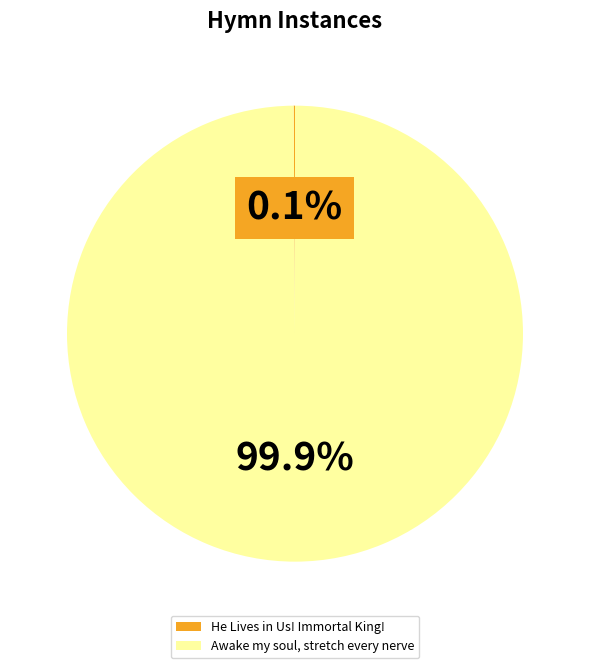

To the nearest percent, what is the difference between the largest and smallest slice percentages?

100%